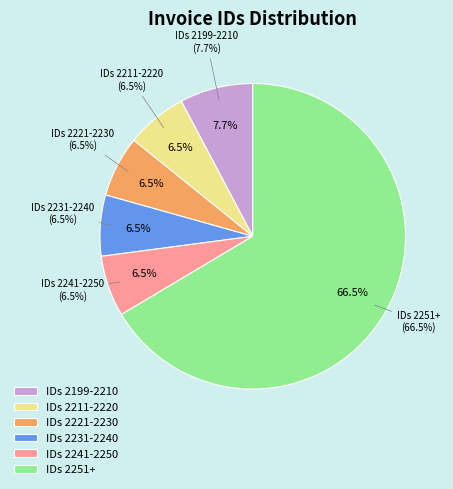

Does any single category account for the majority?

Yes